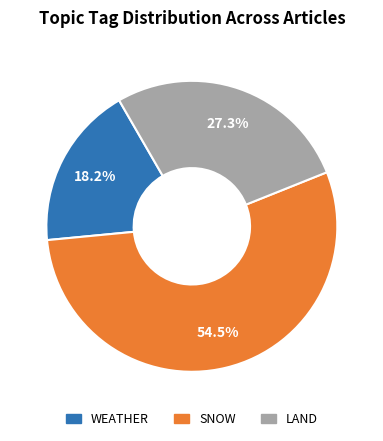

Is there a majority slice in this chart?

Yes